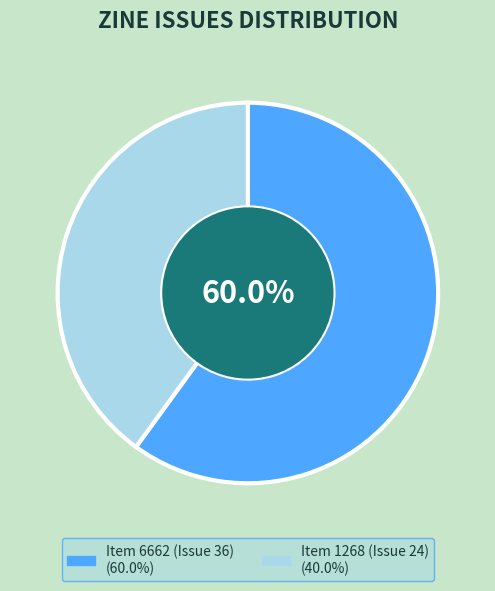

Is Item 6662 (Issue 36) the majority of the pie?

Yes